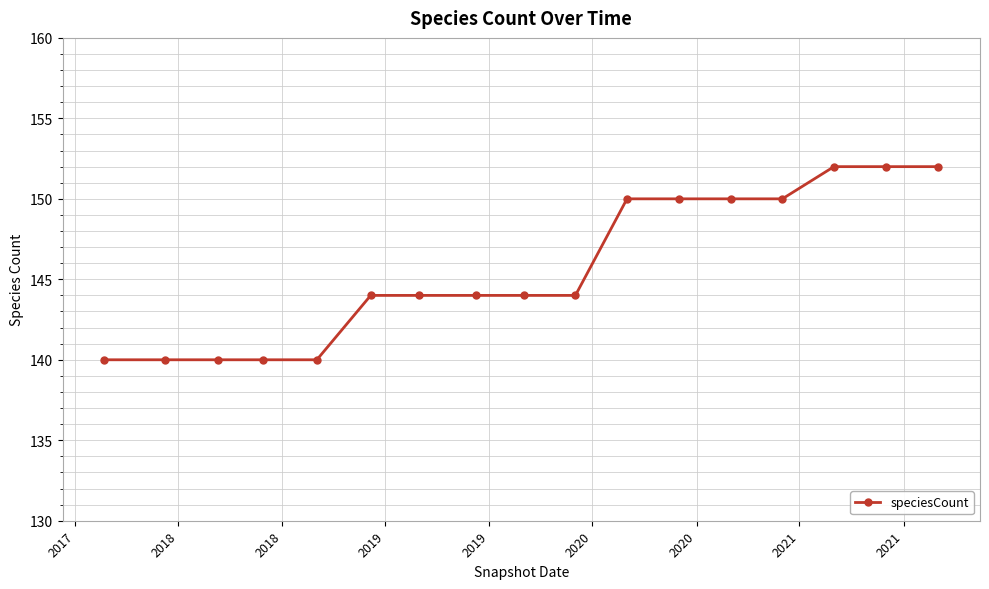

What is the average value?

146